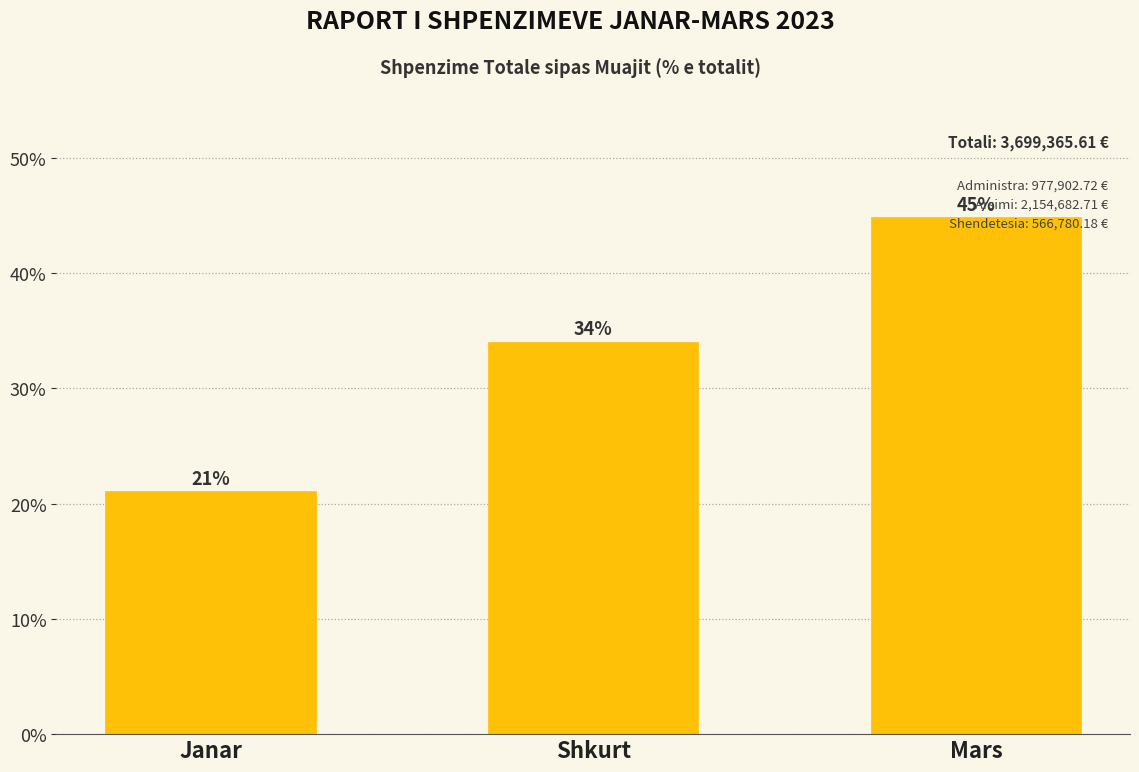

What is the change in value from Janar to Shkurt?

+13.0